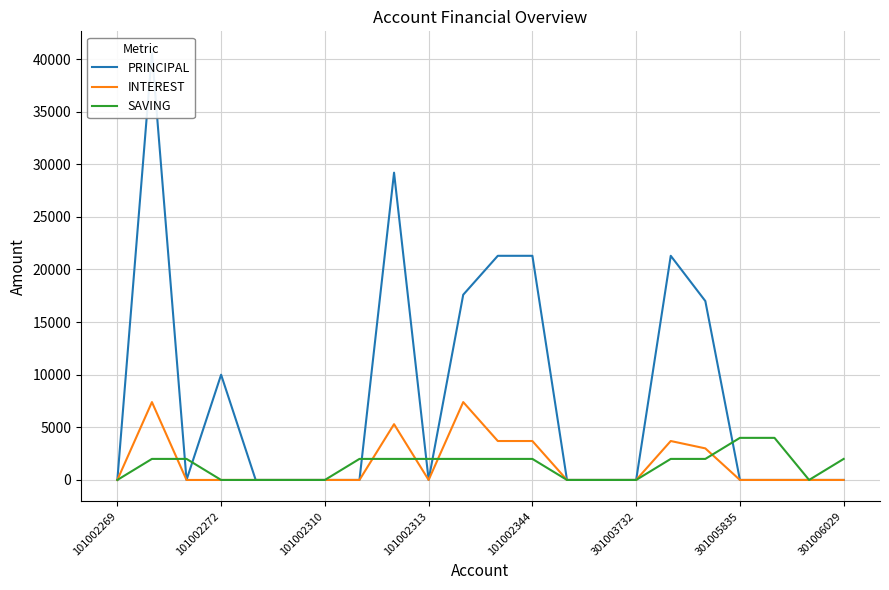

What are all the series names shown in the legend?

PRINCIPAL, INTEREST, SAVING